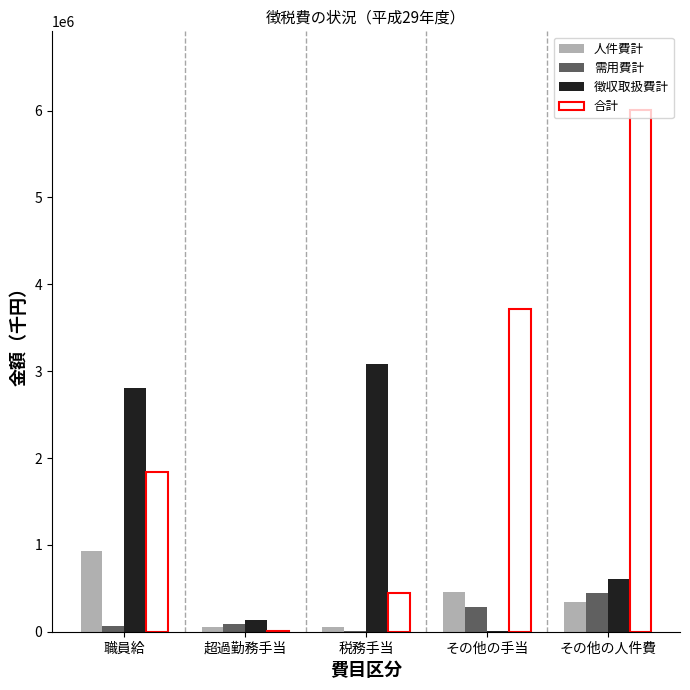

What is the approximate value of 合計 at その他の人件費?

6010561